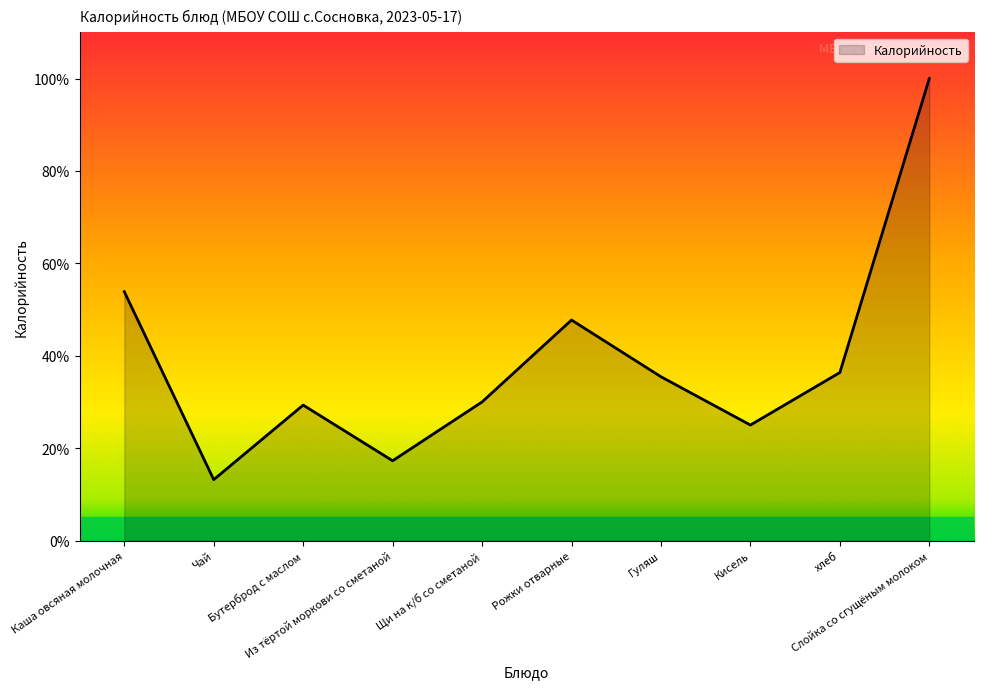

What is the difference between the maximum and minimum values?

86.8